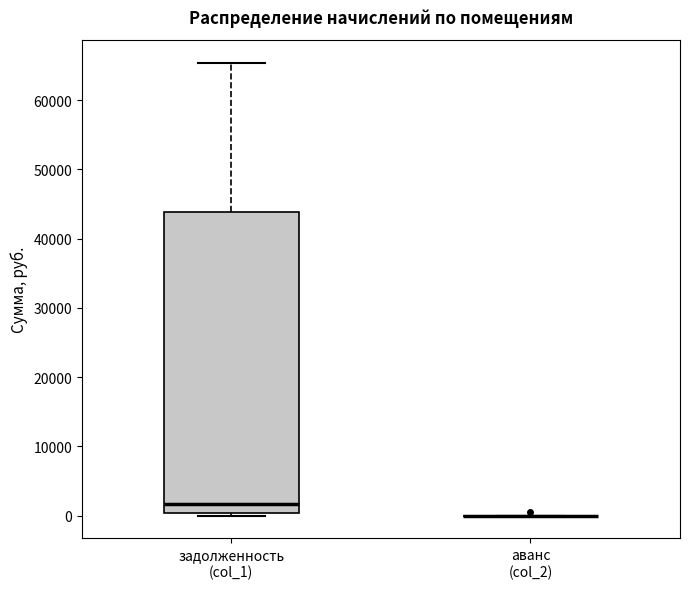

Reading left to right, transcribe this box plot: for each box, give where its median line is, the range the box spans, and where its two whiskers end, as read against the y-axis. The values are not printed on the chart, so give them approximately, as read against the axis.

задолженность (col_1): median 2000, box 0 to 44000, whiskers 0 (just below the box's lower edge) to 65000
аванс (col_2): box collapsed to a line at 0, whiskers 0 to 0